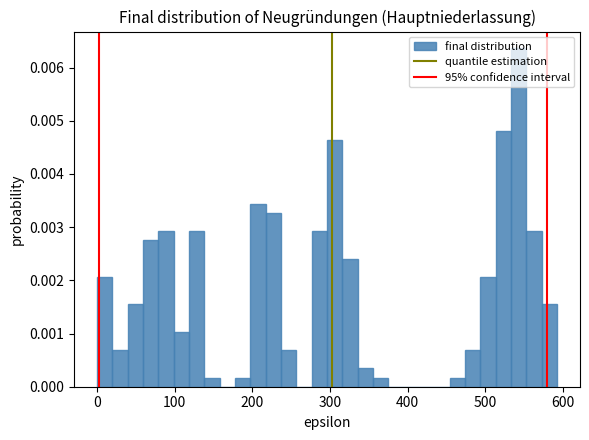

Read against the x-axis, roughly where is the centre of the tallest bar?

540